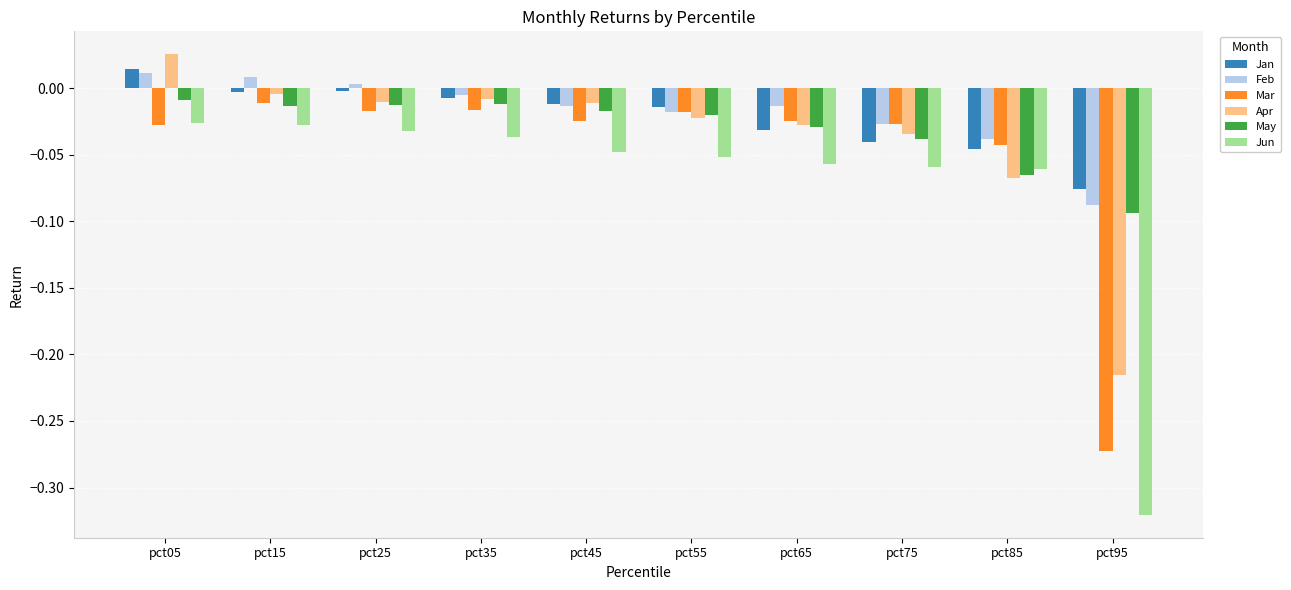

How many values in Apr are below zero?

9